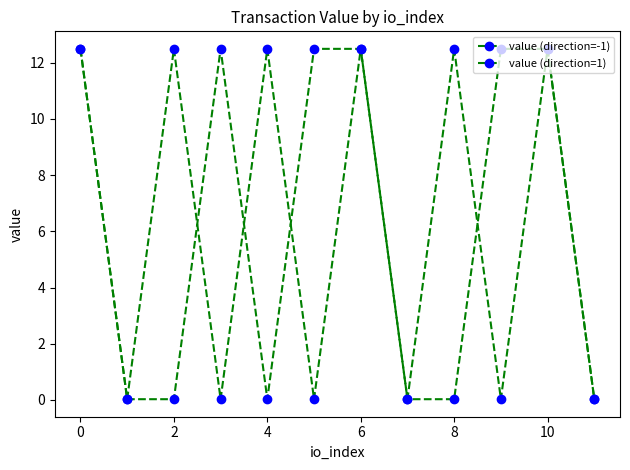

How many lines are shown in the chart?

2